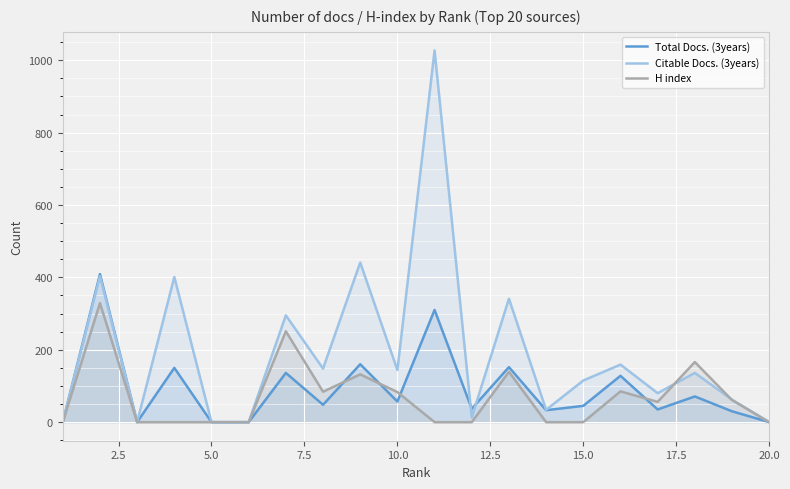

What is the greatest value displayed?

1027